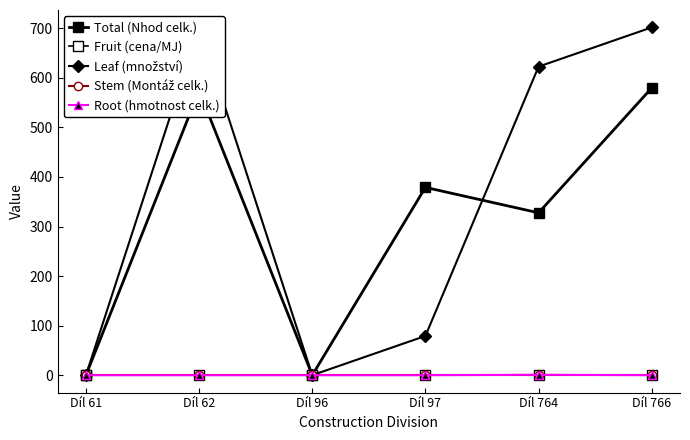

True or false: Root (hmotnost celk.) has a value of 0.4 at Díl 764.

False